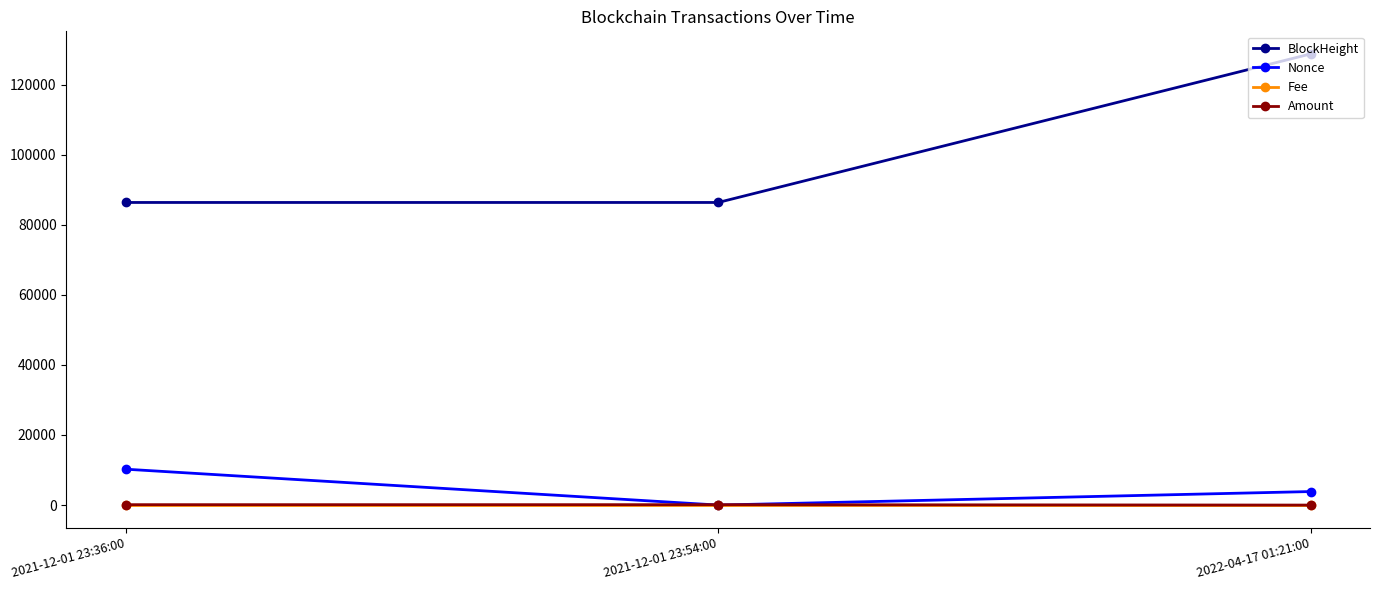

Between 2021-12-01 23:54:00 and 2022-04-17 01:21:00, which series saw the biggest shift?

BlockHeight